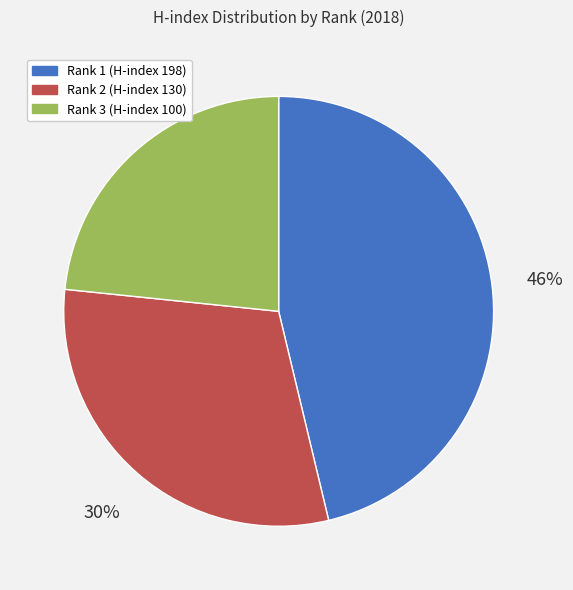

To the nearest percent, what is the average slice percentage?

33%